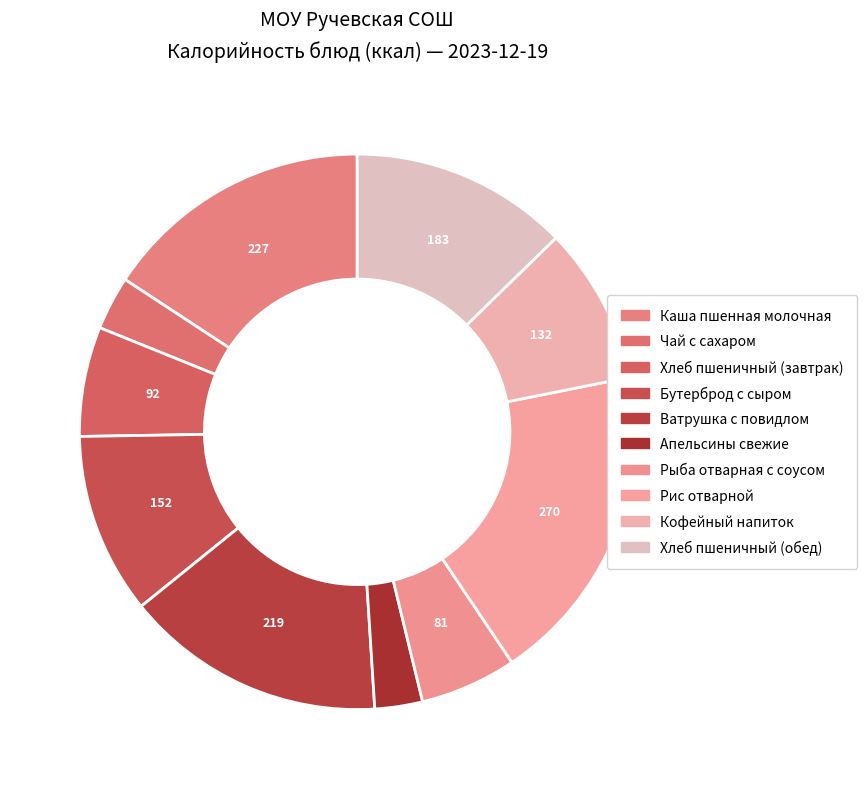

What percentage do Апельсины свежие and Ватрушка с повидлом together represent?

18.0%